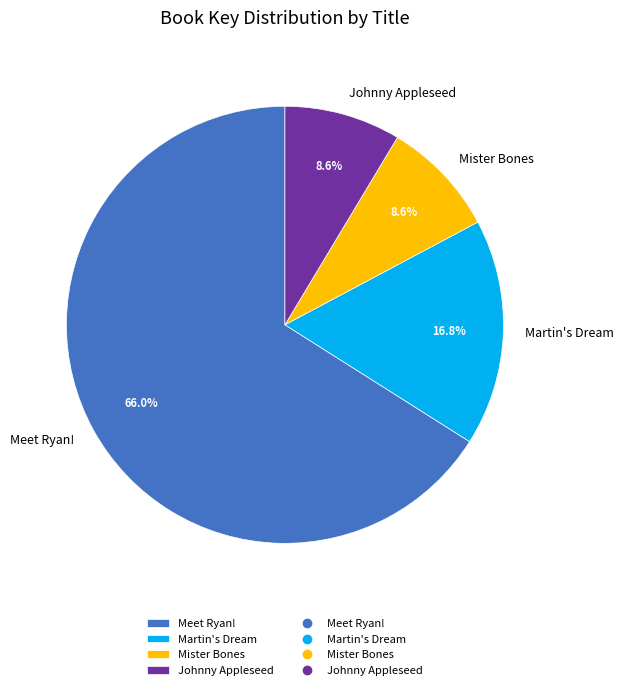

To the nearest percent, what percentage of the pie is Meet Ryan!?

66%